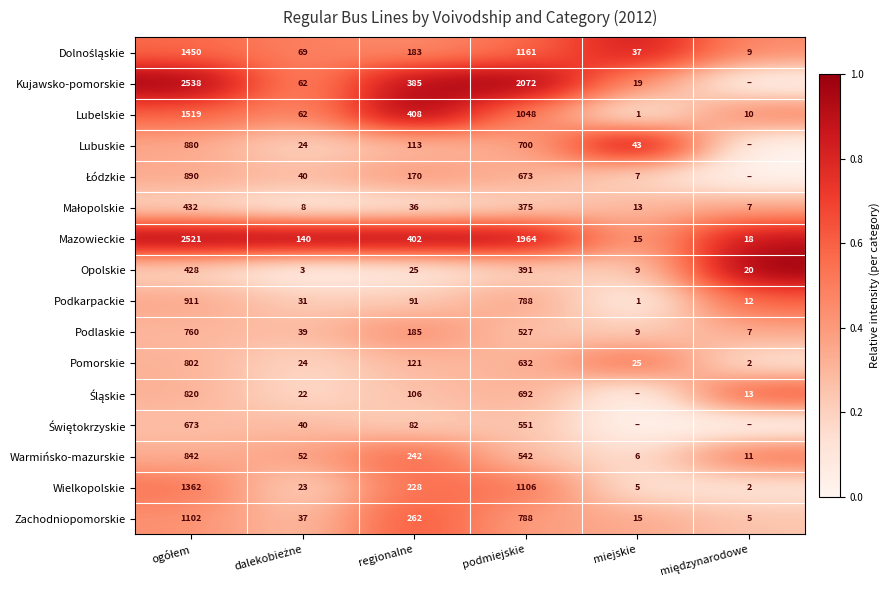

The Lubelskie series shows 408 at regionalne. True or false?

True